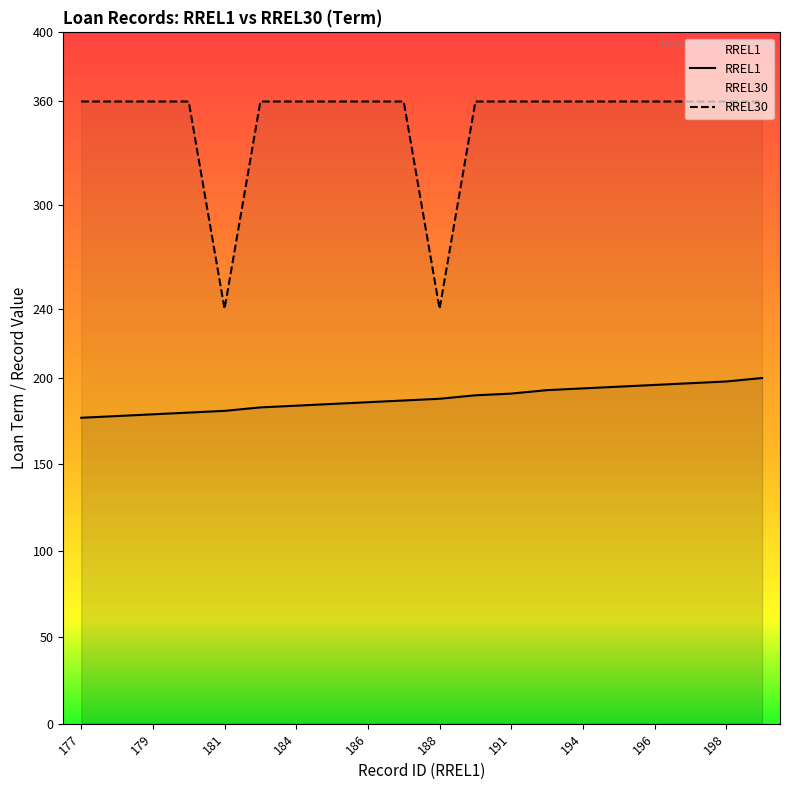

True or false: RREL1 and RREL30 cross at least once.

False